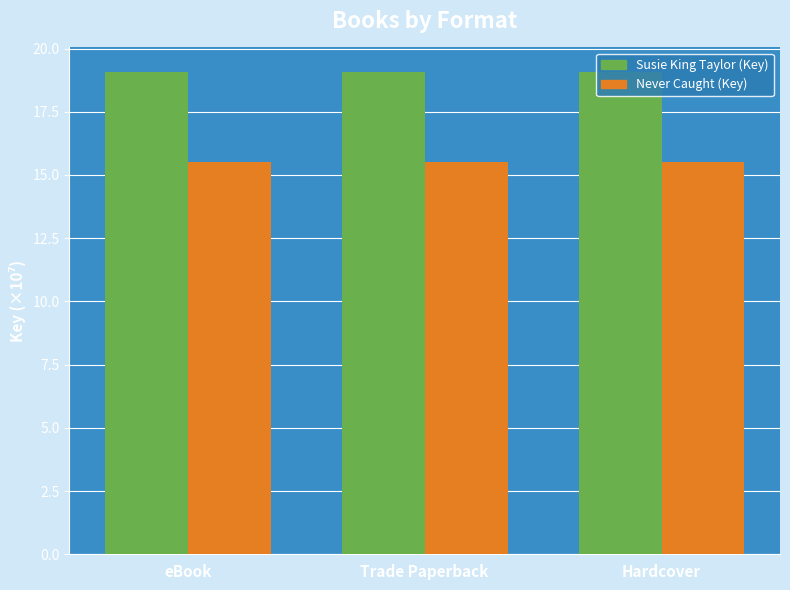

What is the maximum value shown in the chart?

19.1